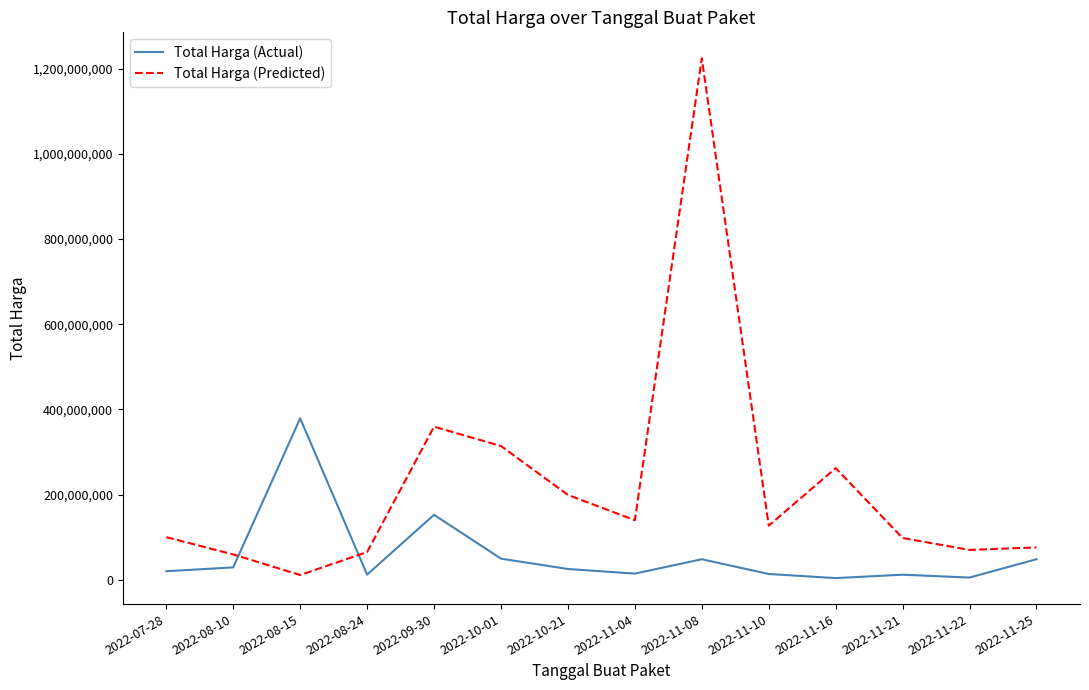

What is the difference between the maximum and second lowest values in the Total Harga (Predicted) series?

1165307000